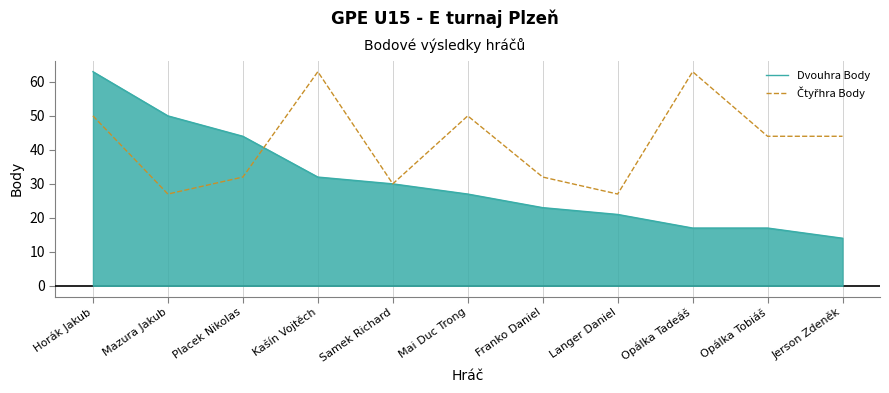

Which series changed the most between Horák Jakub and Mai Duc Trong?

Dvouhra Body